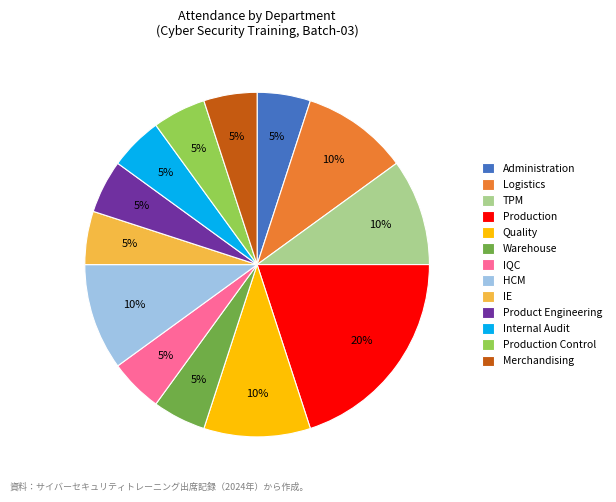

How many segments does this pie chart have?

13